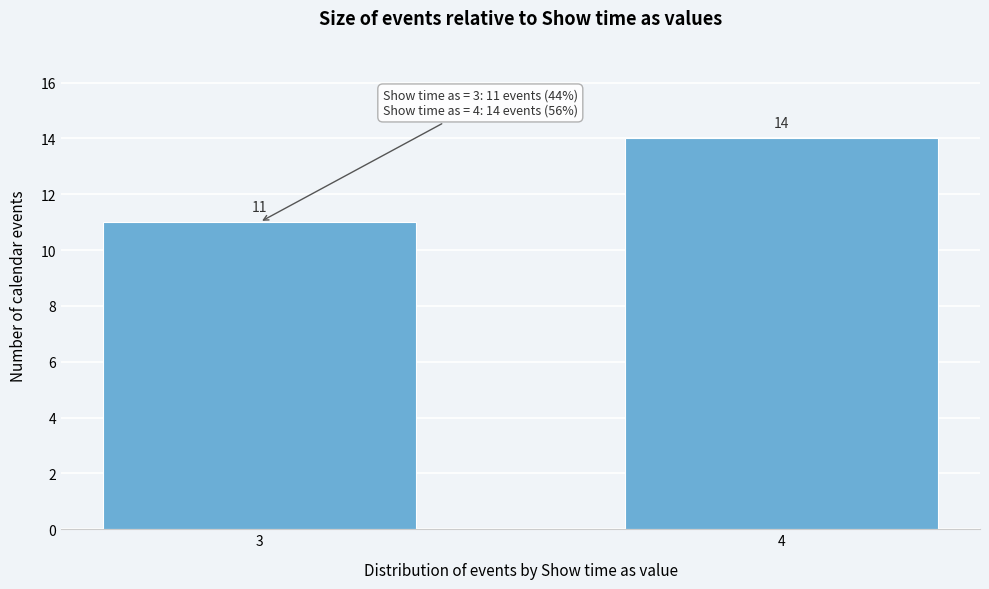

Reading right to left, extract all data points from this chart.

14	11